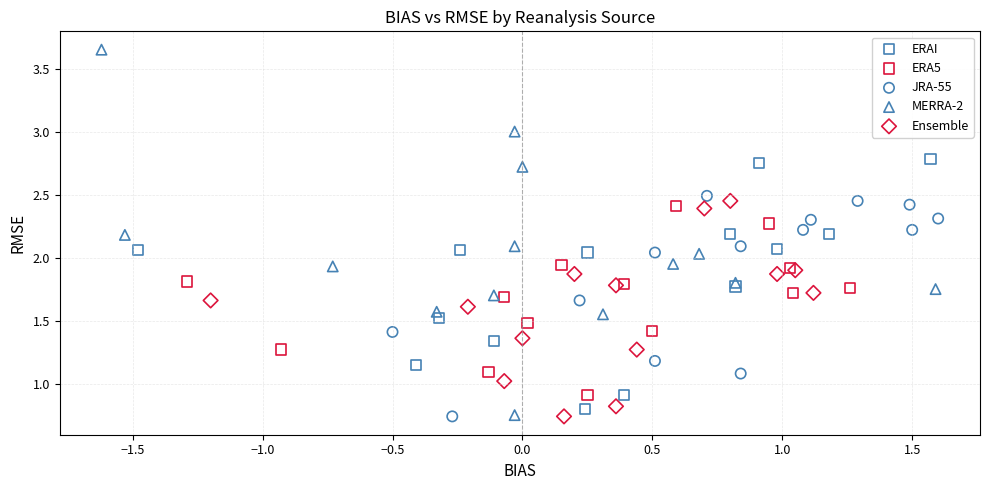

Which series reaches the maximum Y coordinate?

MERRA-2